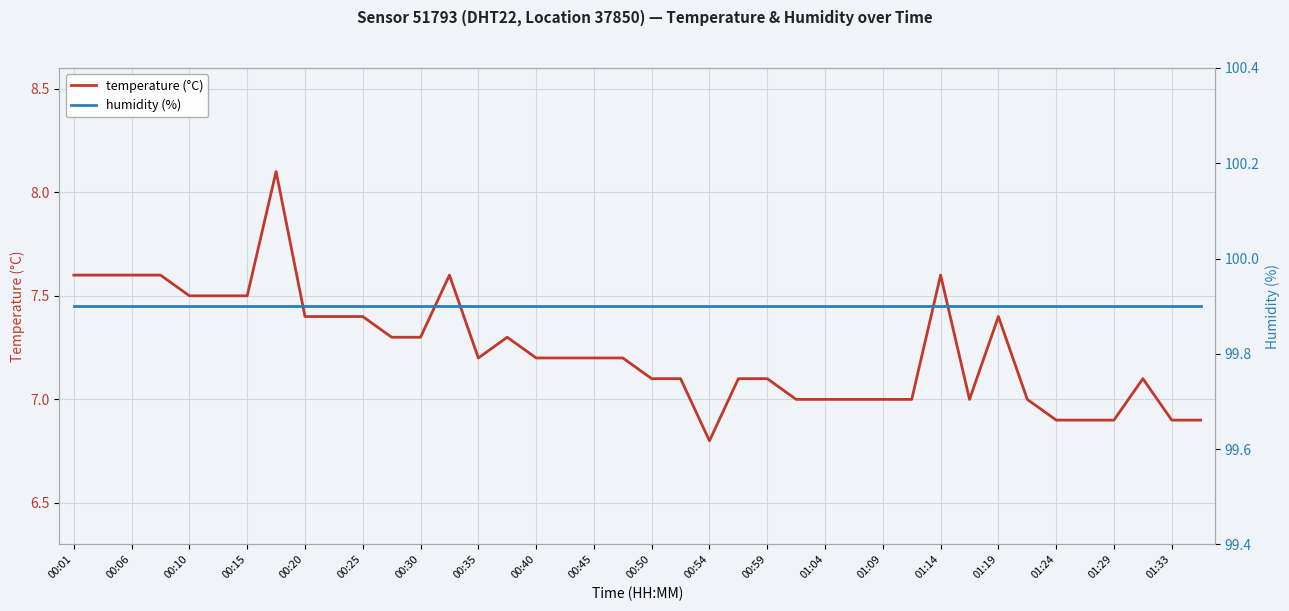

What is the lowest value of the temperature (°C) series?

6.8